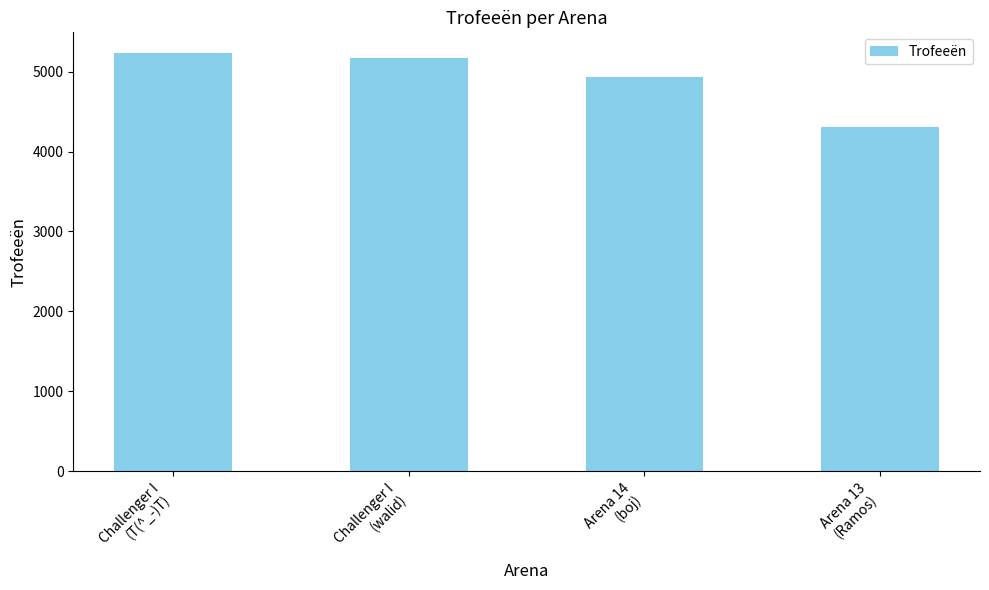

What is the difference between the maximum and second lowest values?

294